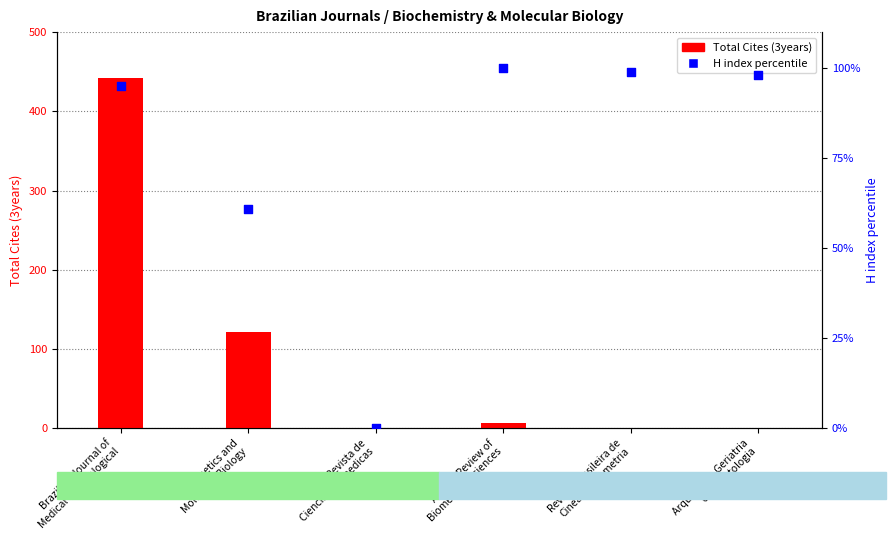

What are all the series names shown in the legend?

Total Cites (3years), H index percentile